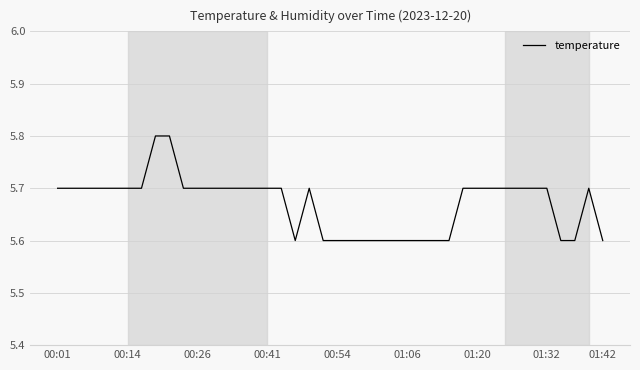

What is the smallest value displayed?

5.6